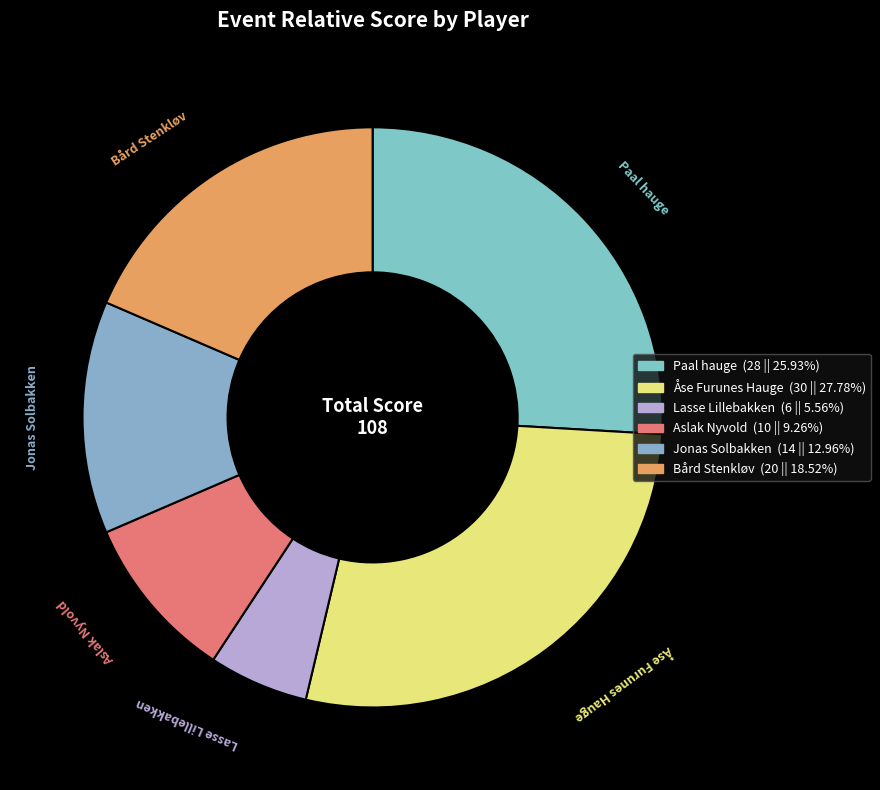

Do Aslak Nyvold and Jonas Solbakken together represent more than half of the pie?

No